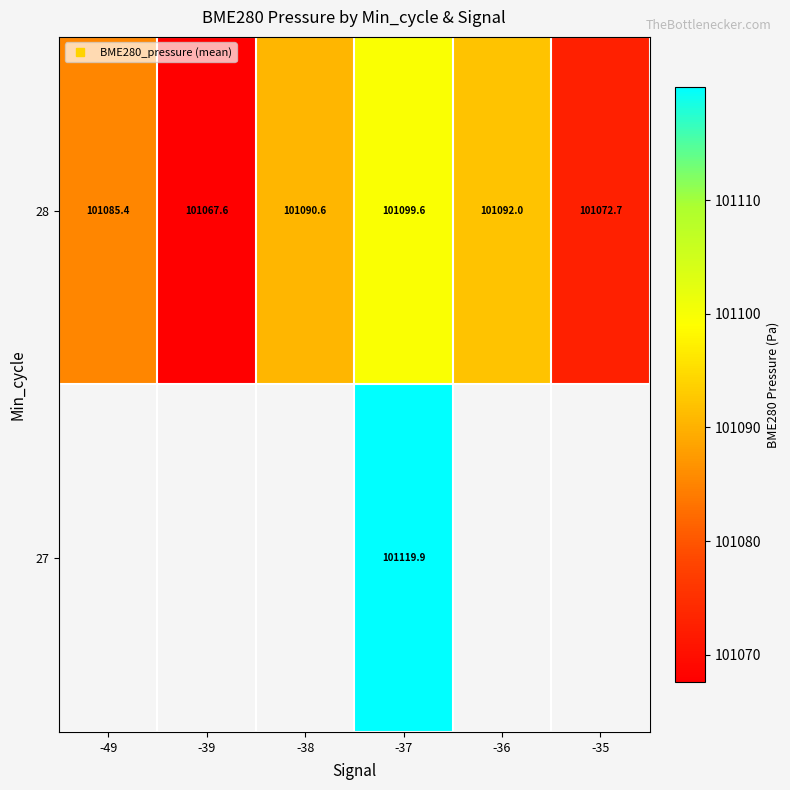

What is the difference between the 28 values at -37 and -38?

9.0